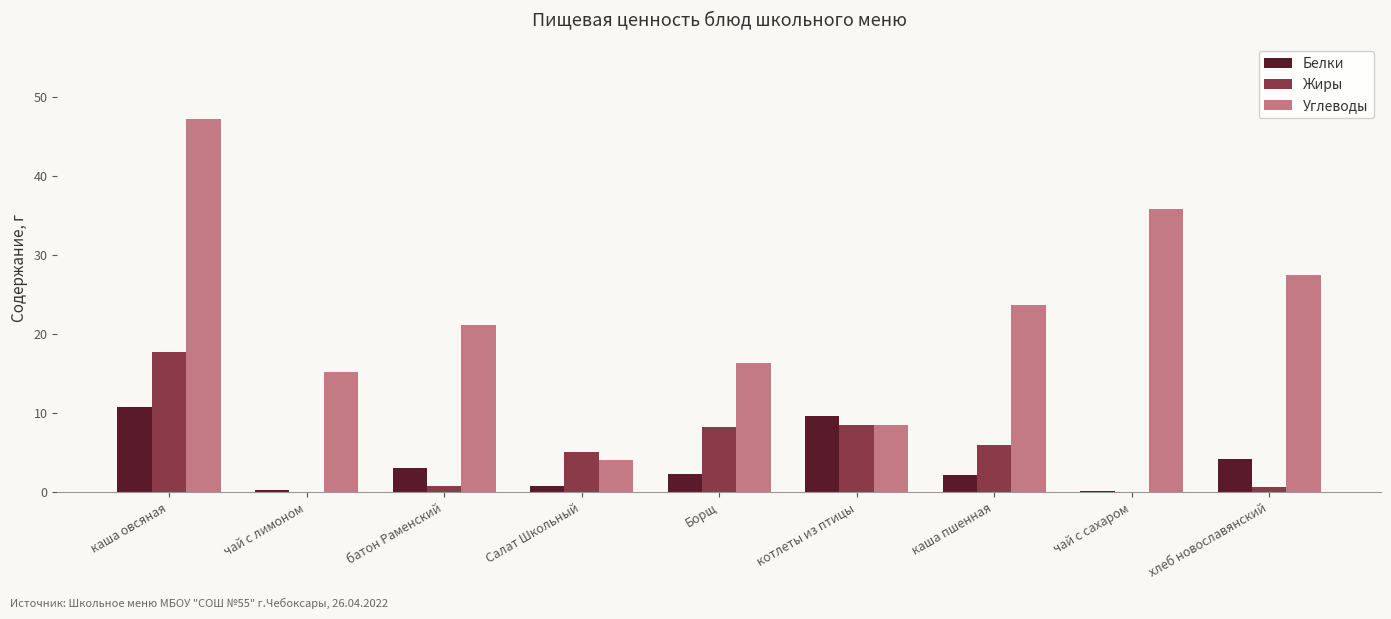

How many series are shown in this chart?

3